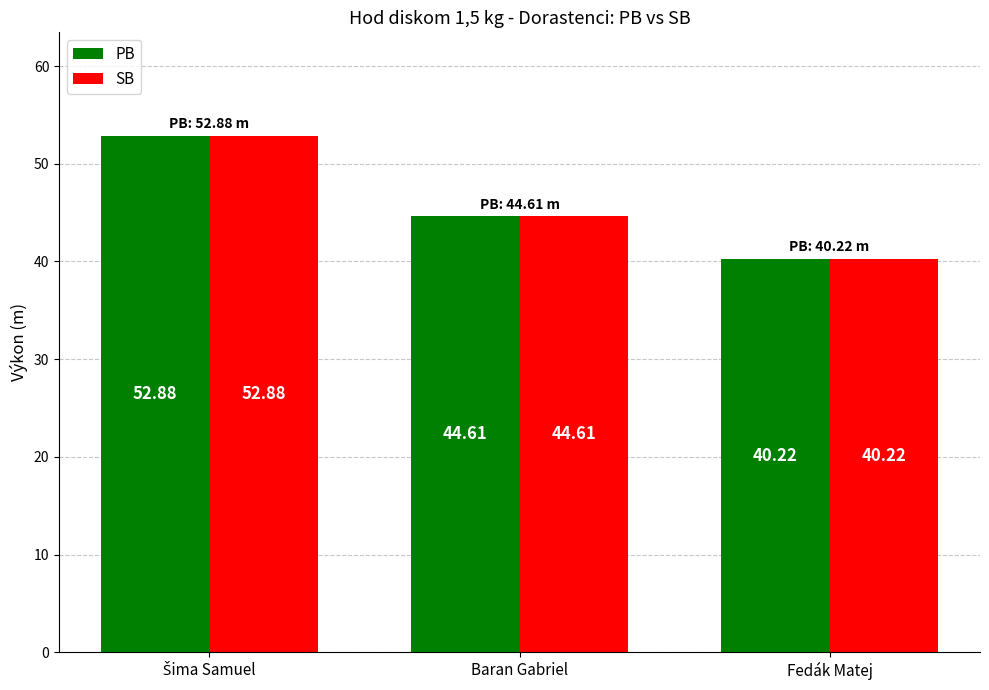

What is the value of the PB bar at the 1st from the left?

52.9